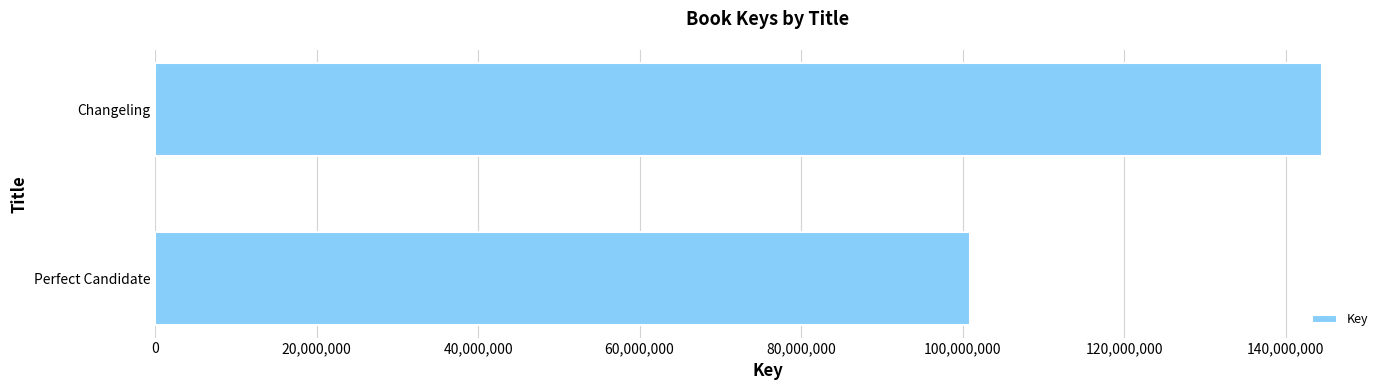

The value at Perfect Candidate is 100861926. True or false?

True